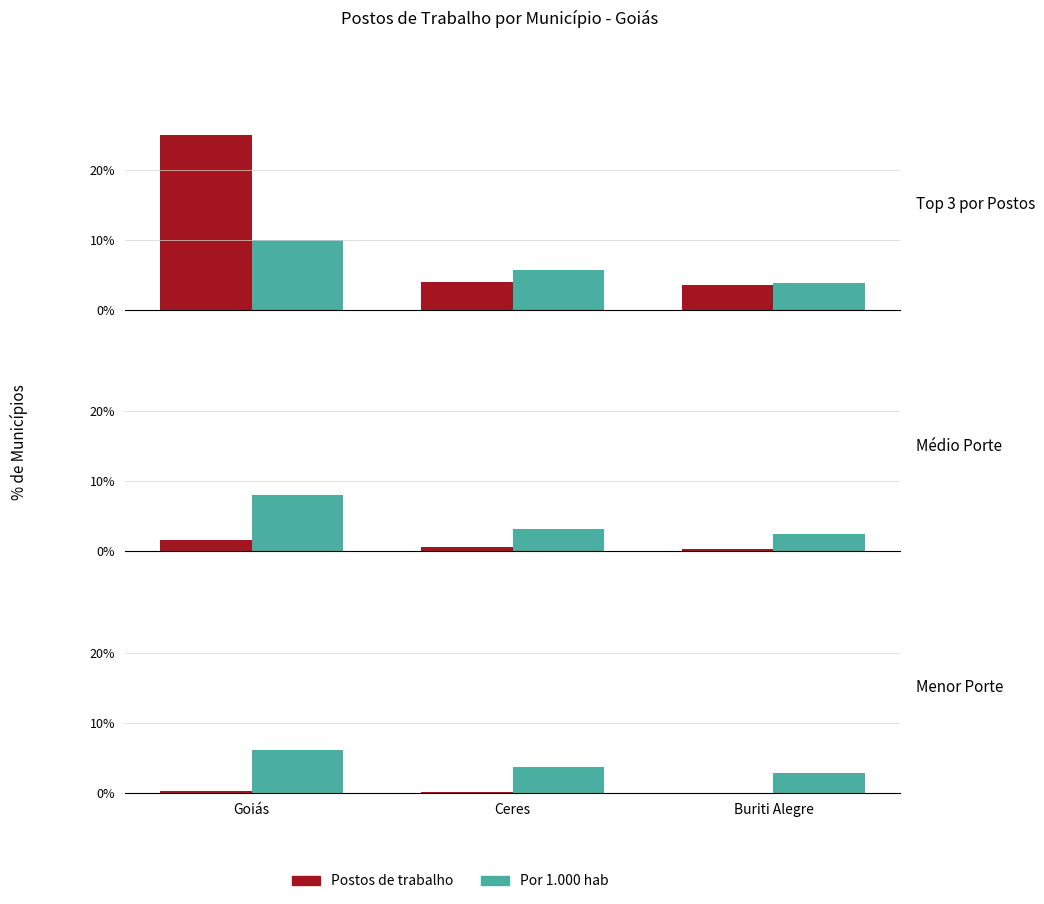

What is the label of the 1st bar from the left?

Goiás